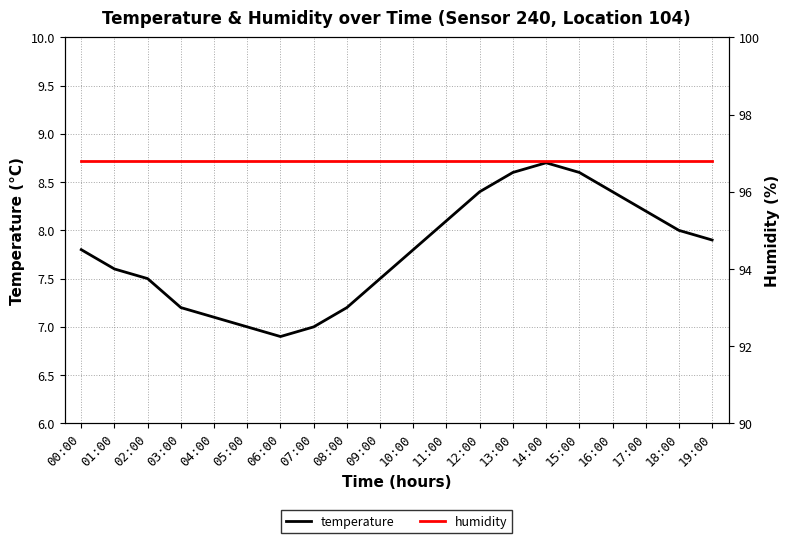

How many categories are shown in the chart?

20